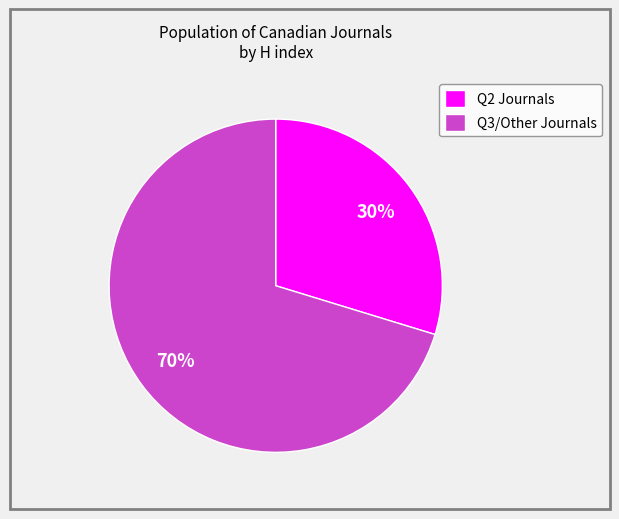

To the nearest percent, what portion does Q2 Journals represent?

30%